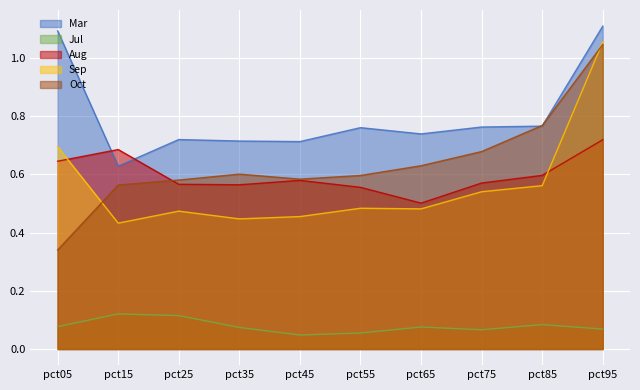

Reading left to right, list all the values displayed in this chart.

Mar: pct05=1.1	pct15=0.6	pct25=0.7	pct35=0.7	pct45=0.7	pct55=0.8	pct65=0.7	pct75=0.8	pct85=0.8	pct95=1.1
Jul: pct05=0.1	pct15=0.1	pct25=0.1	pct35=0.1	pct45=0.0	pct55=0.1	pct65=0.1	pct75=0.1	pct85=0.1	pct95=0.1
Aug: pct05=0.6	pct15=0.7	pct25=0.6	pct35=0.6	pct45=0.6	pct55=0.6	pct65=0.5	pct75=0.6	pct85=0.6	pct95=0.7
Sep: pct05=0.7	pct15=0.4	pct25=0.5	pct35=0.4	pct45=0.5	pct55=0.5	pct65=0.5	pct75=0.5	pct85=0.6	pct95=1.1
Oct: pct05=0.3	pct15=0.6	pct25=0.6	pct35=0.6	pct45=0.6	pct55=0.6	pct65=0.6	pct75=0.7	pct85=0.8	pct95=1.0